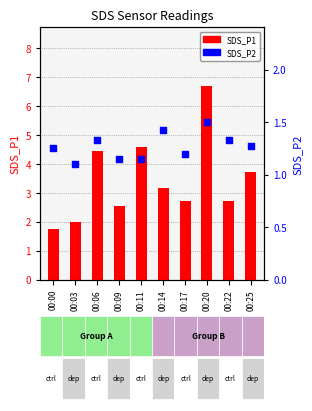

Which series reaches the minimum Y coordinate?

SDS_P2